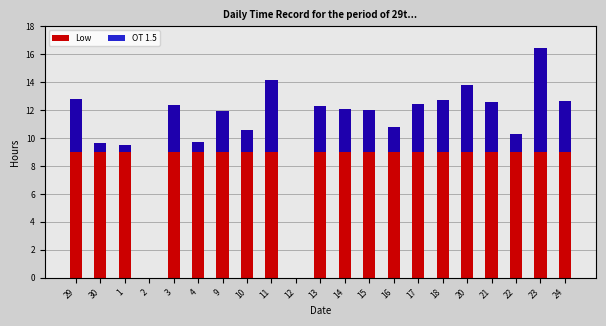

List the labels in order of OT 1.5 value, smallest first.

2, 12, 1, 30, 4, 22, 10, 16, 9, 15, 14, 13, 3, 17, 21, 24, 18, 29, 20, 11, 23